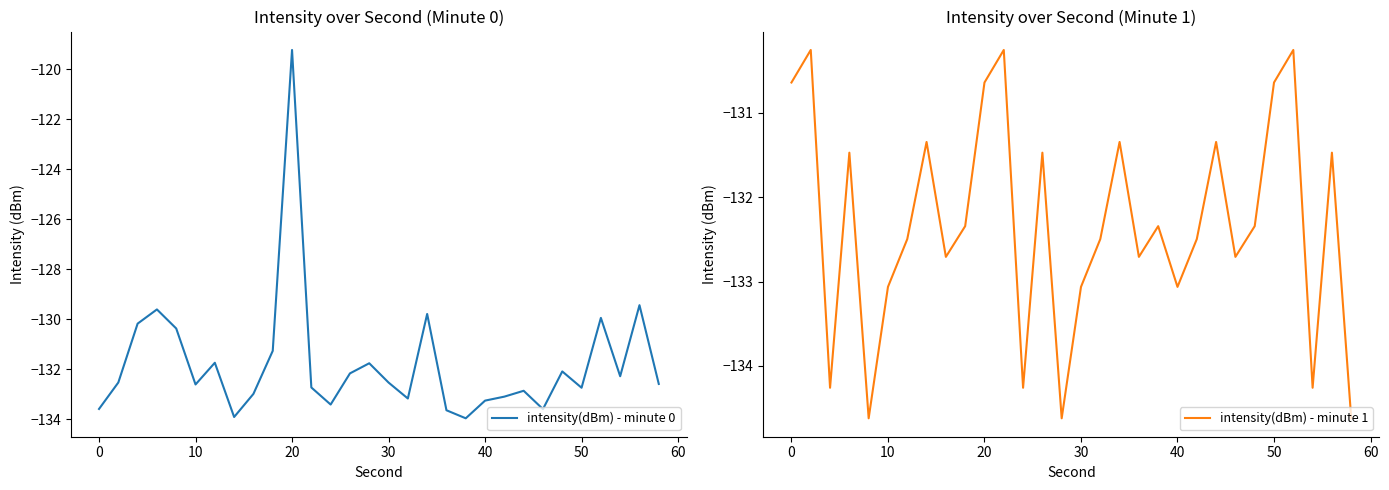

Which series has the largest total across all categories?

intensity(dBm) - minute 0